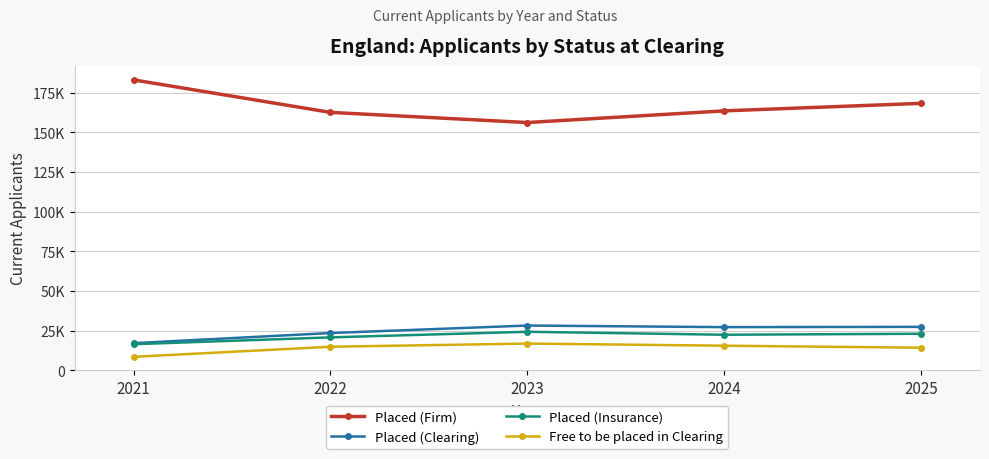

Which category has the highest value across all series?

2021